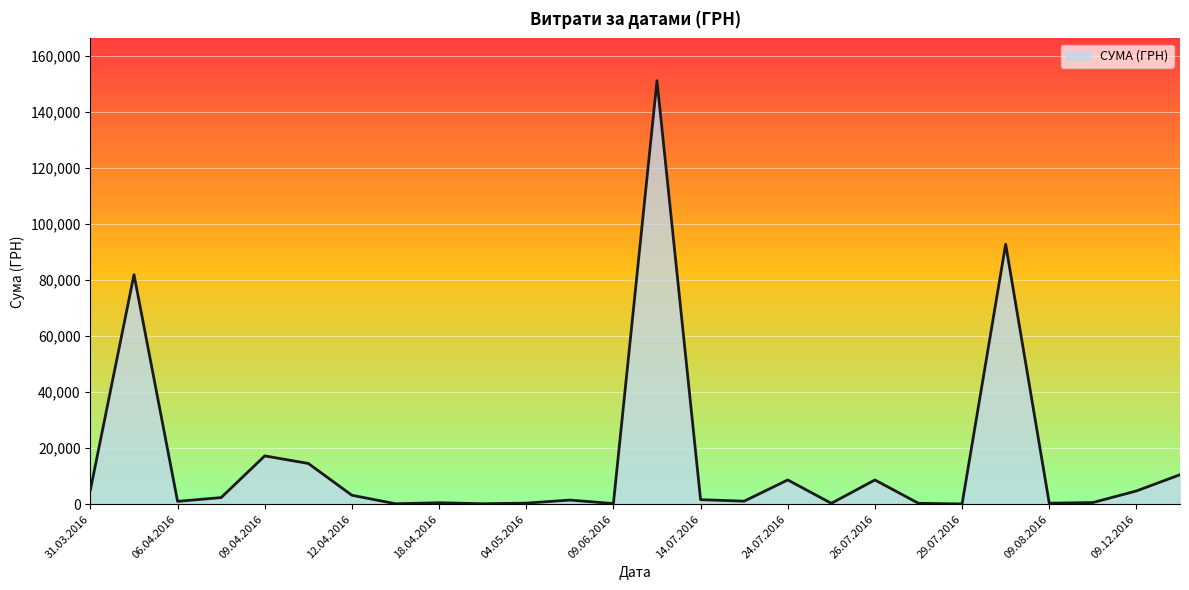

What is the maximum value shown in the chart?

151115.9